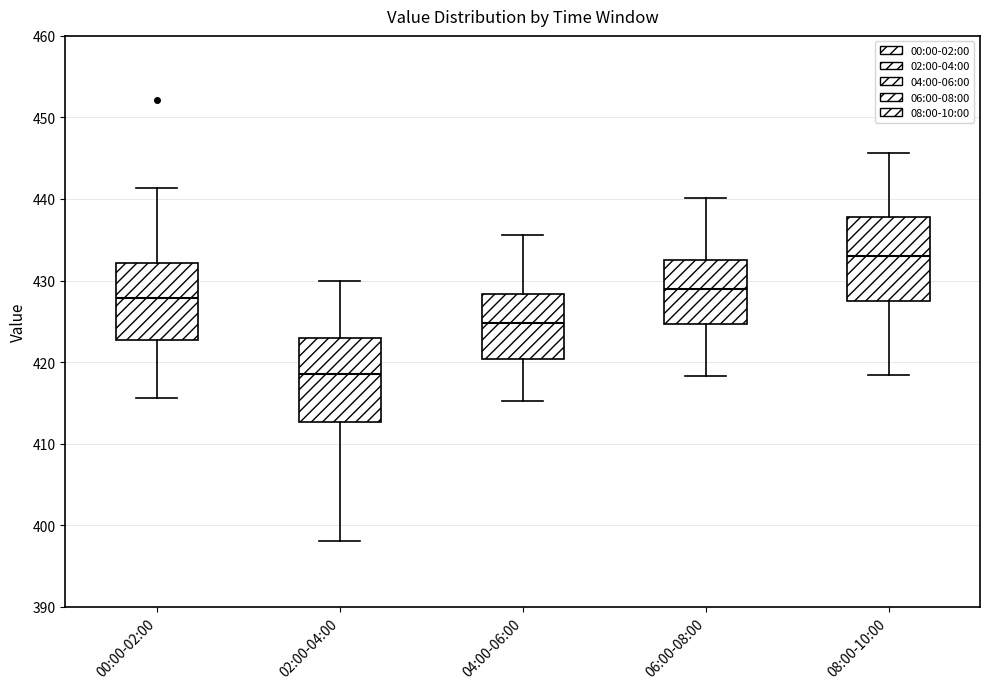

Where is the lower edge of the box for 08:00-10:00 on the y-axis? The values are not printed on the chart, so give them approximately, as read against the axis.

427